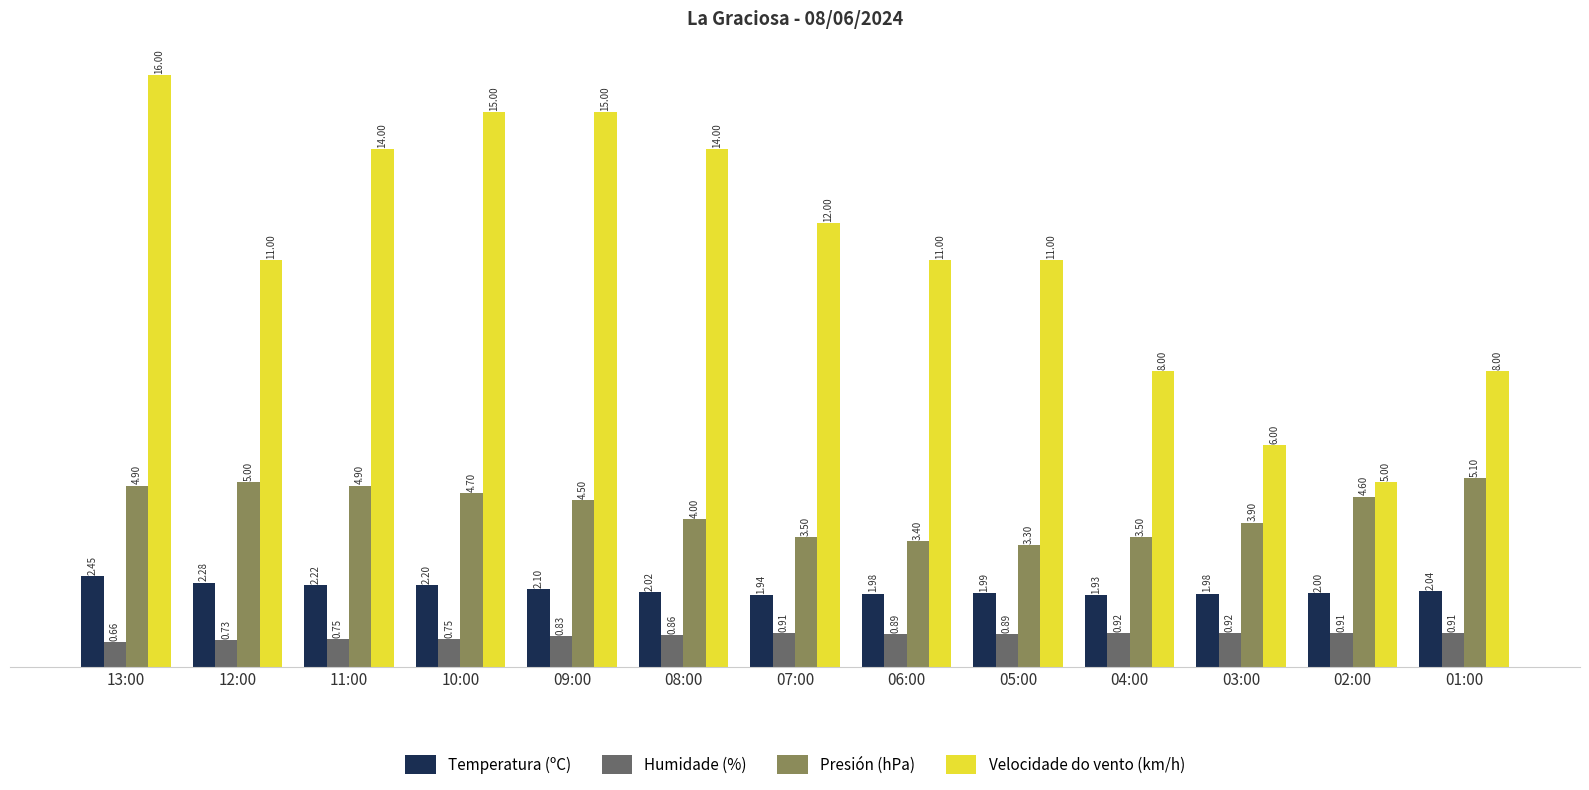

Count the number of categories in the chart.

13